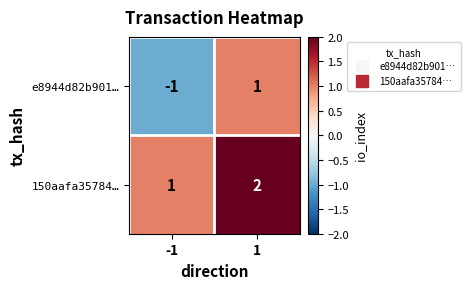

What is the total value across all series at 1?

3